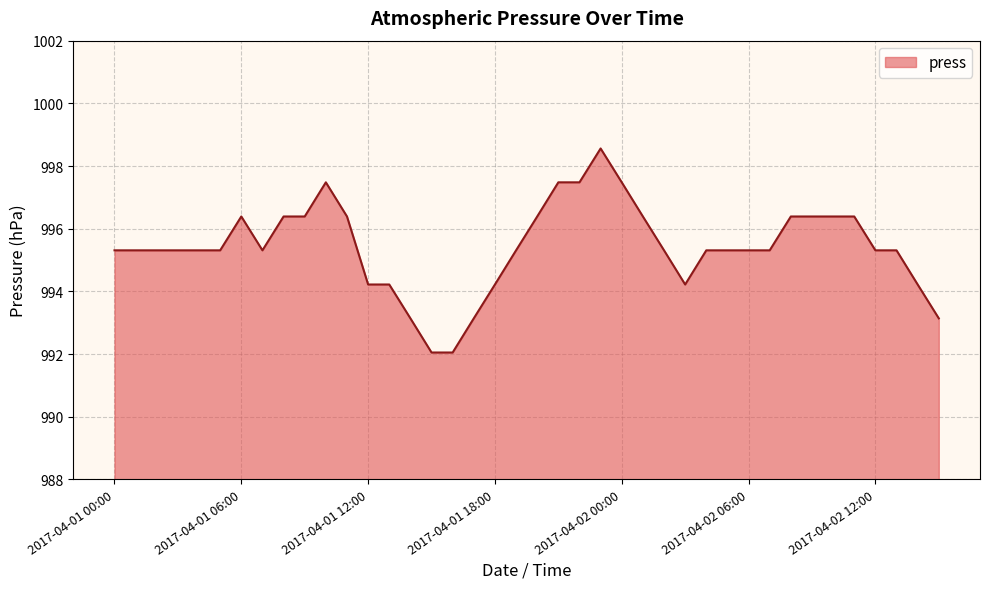

Count the number of categories in the chart.

40